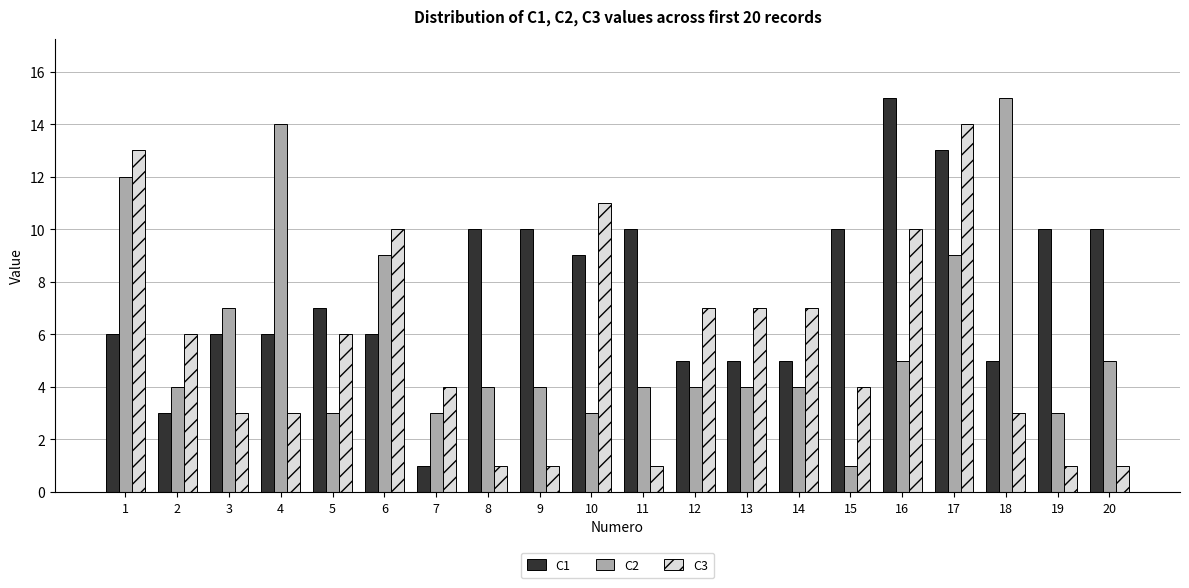

What is the sum of all C1 values?

152